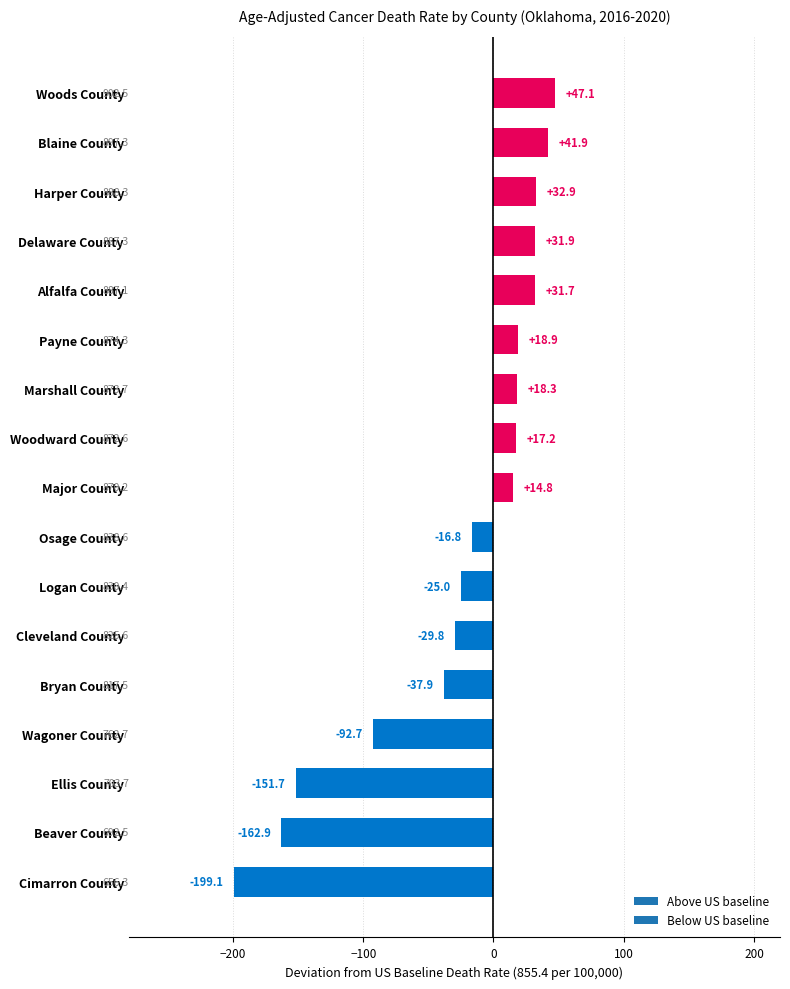

List the labels in order of value, largest first.

Woods County, Blaine County, Harper County, Delaware County, Alfalfa County, Payne County, Marshall County, Woodward County, Major County, Osage County, Logan County, Cleveland County, Bryan County, Wagoner County, Ellis County, Beaver County, Cimarron County